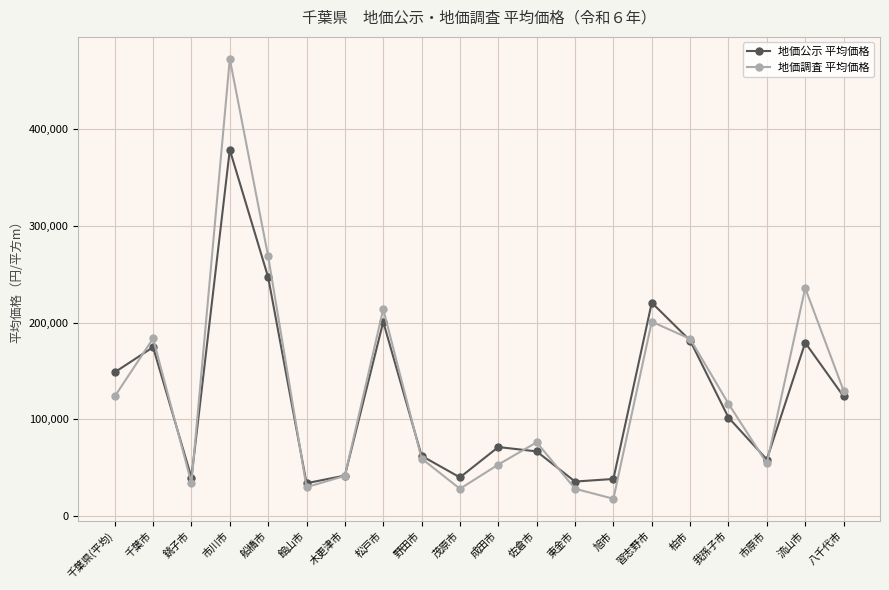

In 地価公示 平均価格, how many points are higher than both neighbors (excluding endpoints)?

6